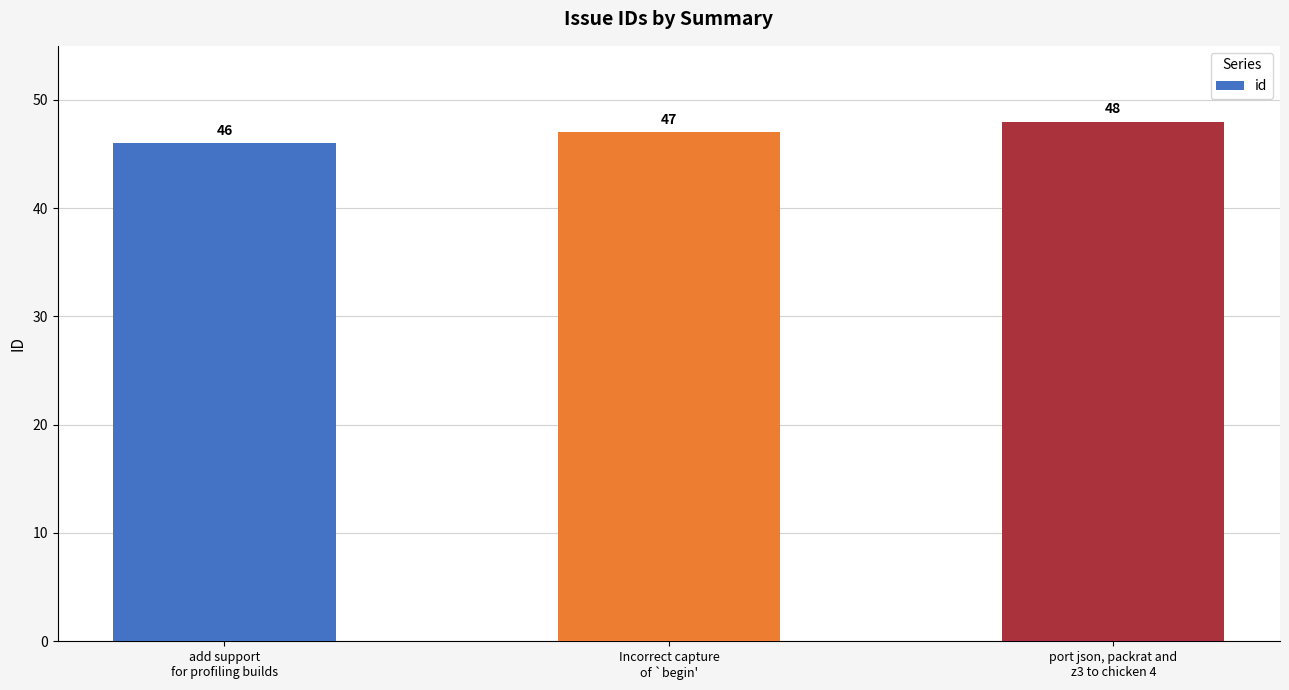

At which category does the chart reach its minimum across all series?

add support
for profiling builds